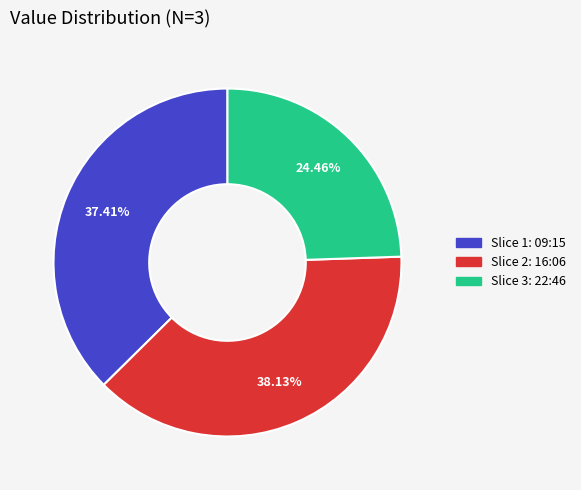

Combined, do Slice 3: 22:46 and Slice 1: 09:15 account for over 50%?

Yes